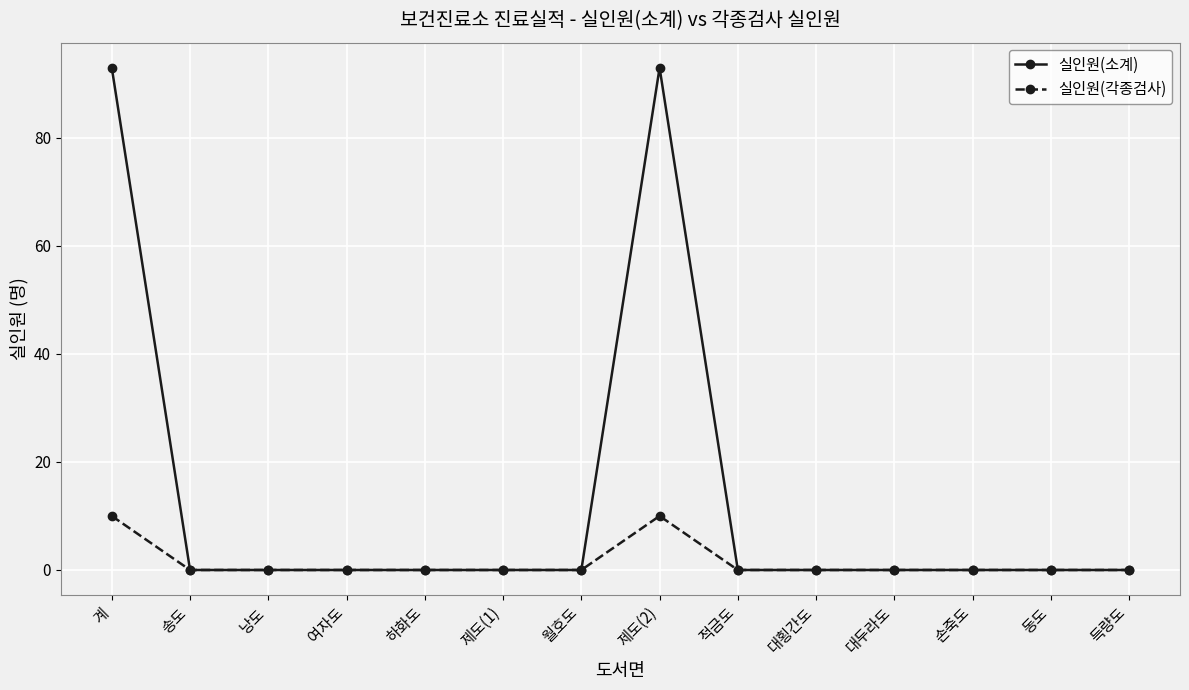

Which series has the largest range (max minus min)?

실인원(소계)